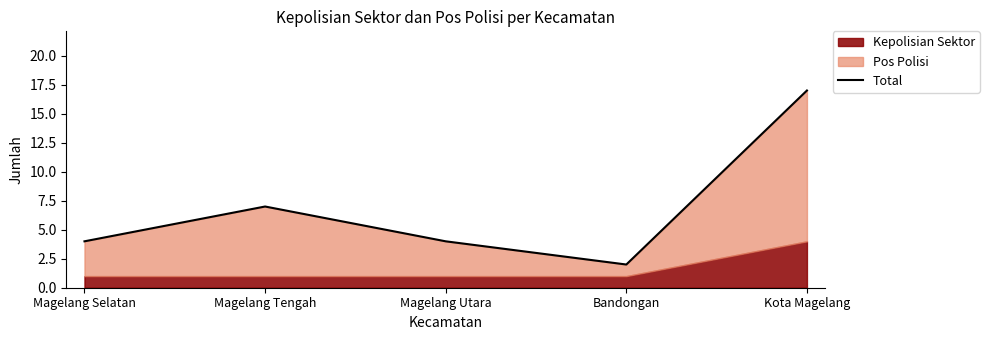

The chart shows a value of 5 at Magelang Utara. True or false?

False